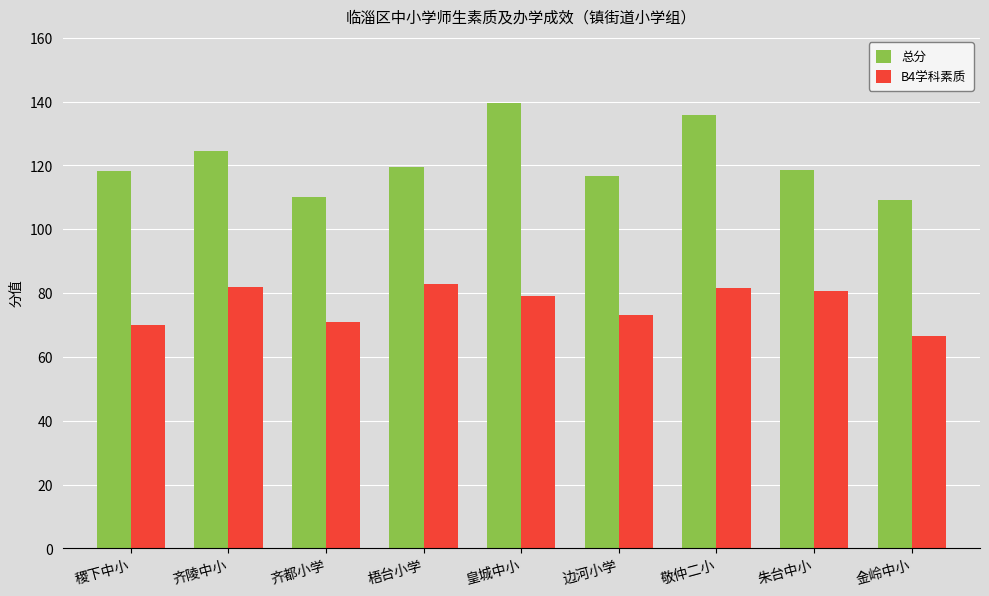

What is the minimum value for B4学科素质?

66.7